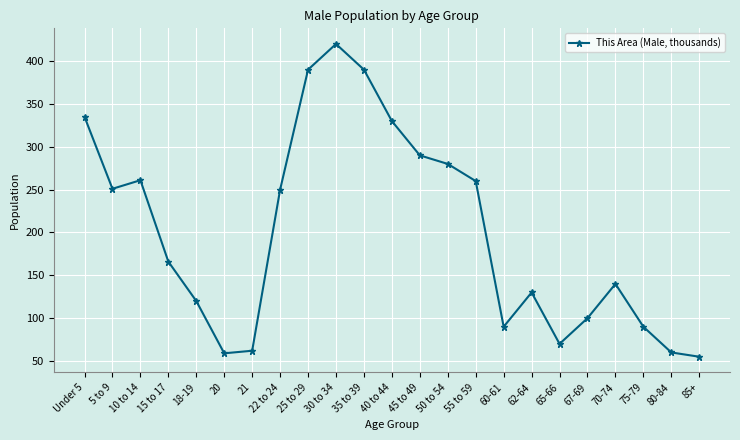

What is the change in value from 18-19 to 35 to 39?

+270